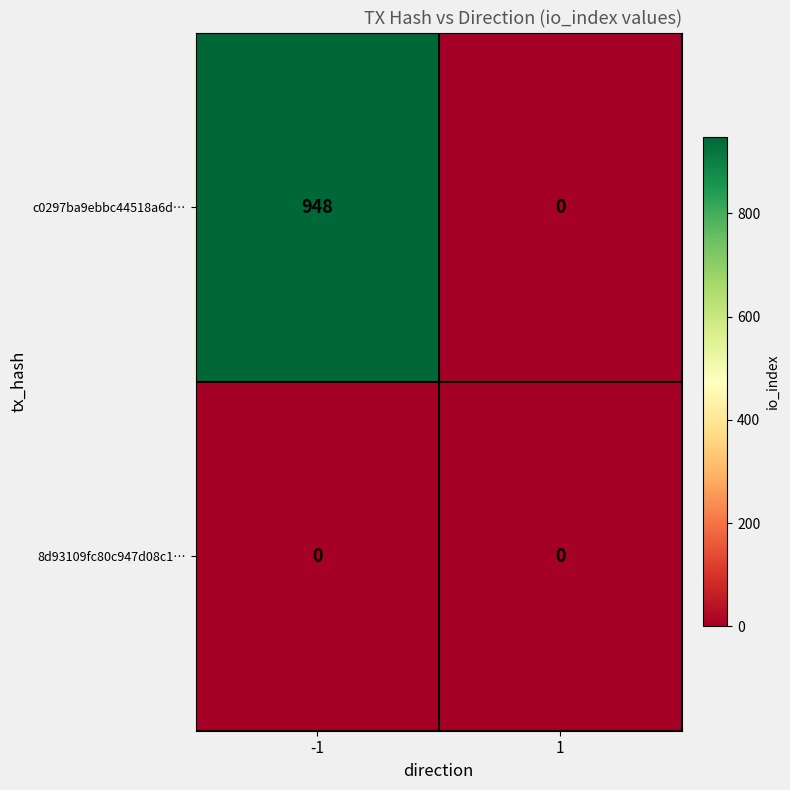

Between -1 and 1, which series saw the biggest shift?

c0297ba9ebbc44518a6d…